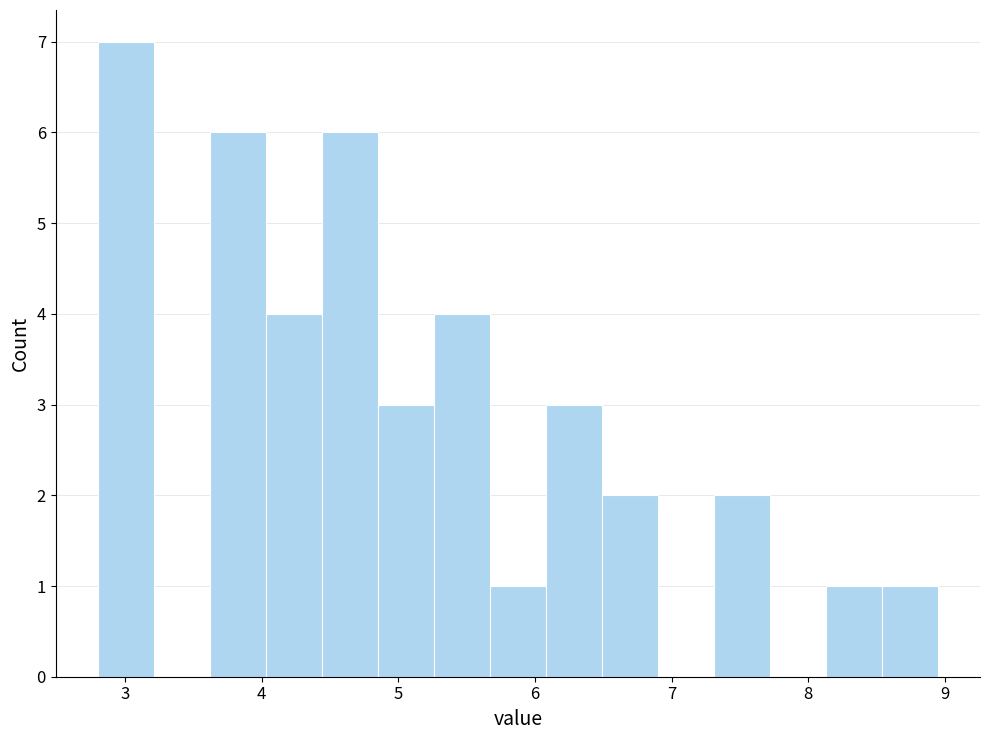

Reading left to right, list every bar in this chart as the range it spans on the x-axis followed by its height. Neither the bar edges nor the heights are printed on the chart, so give them approximately, as read against the axes.

2.80 to 3.21: 7
3.21 to 3.62: 0
3.62 to 4.03: 6
4.03 to 4.44: 4
4.44 to 4.85: 6
4.85 to 5.26: 3
5.26 to 5.67: 4
5.67 to 6.08: 1
6.08 to 6.49: 3
6.49 to 6.90: 2
6.90 to 7.31: 0
7.31 to 7.72: 2
7.72 to 8.13: 0
8.13 to 8.54: 1
8.54 to 8.95: 1